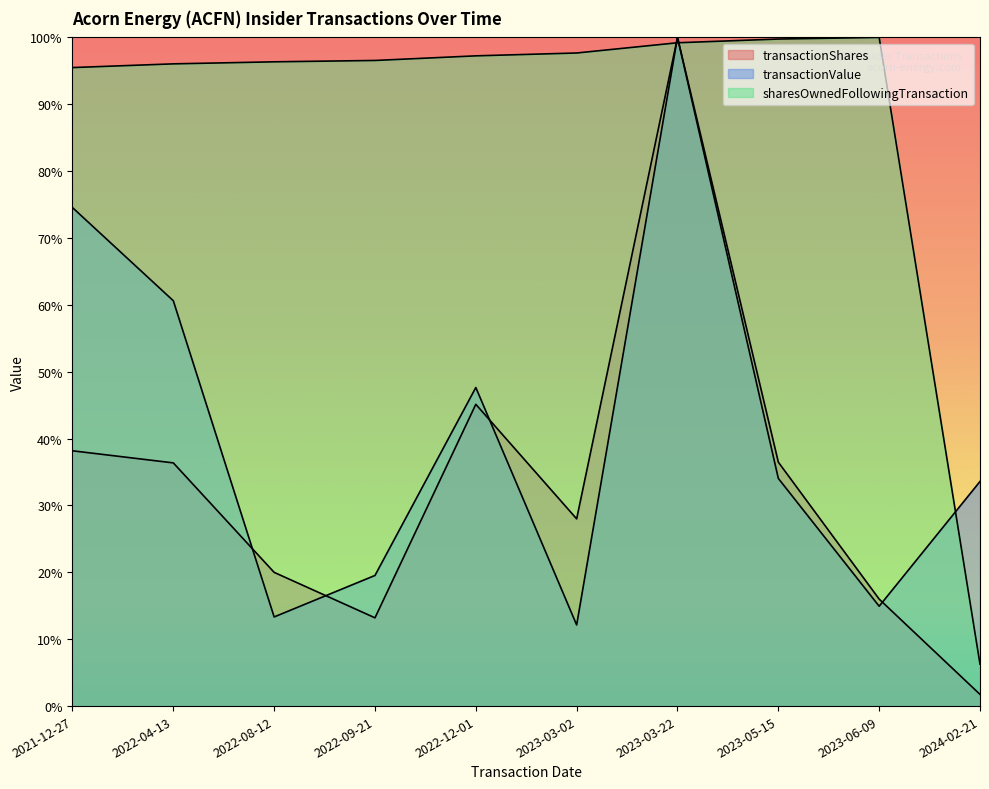

How many interior local peaks does the sharesOwnedFollowingTransaction series have?

1